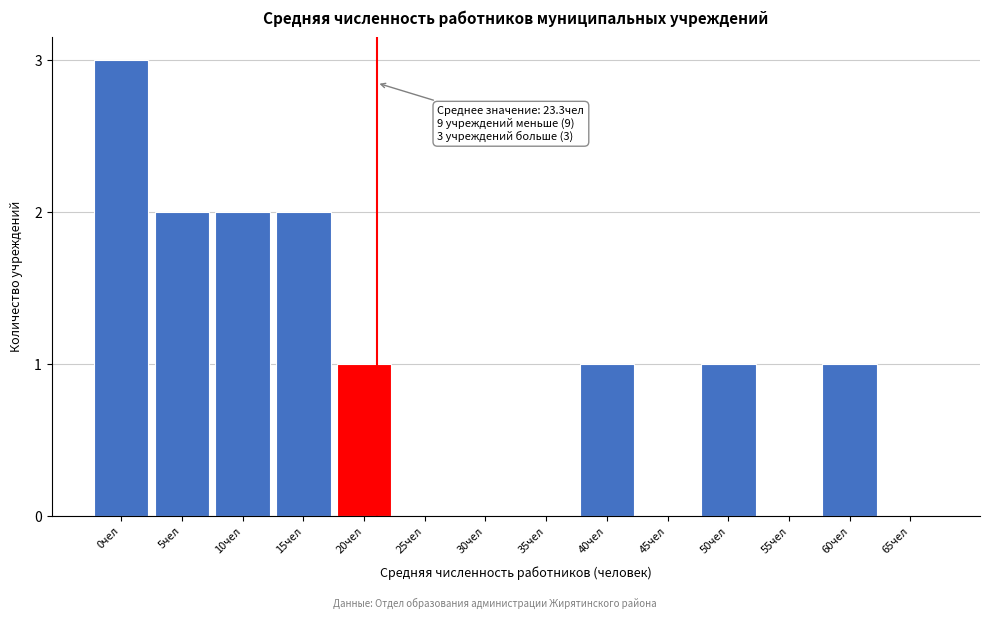

Reading right to left, what are all the values shown in this chart?

65чел=0	60чел=1	55чел=0	50чел=1	45чел=0	40чел=1	35чел=0	30чел=0	25чел=0	20чел=1	15чел=2	10чел=2	5чел=2	0чел=3